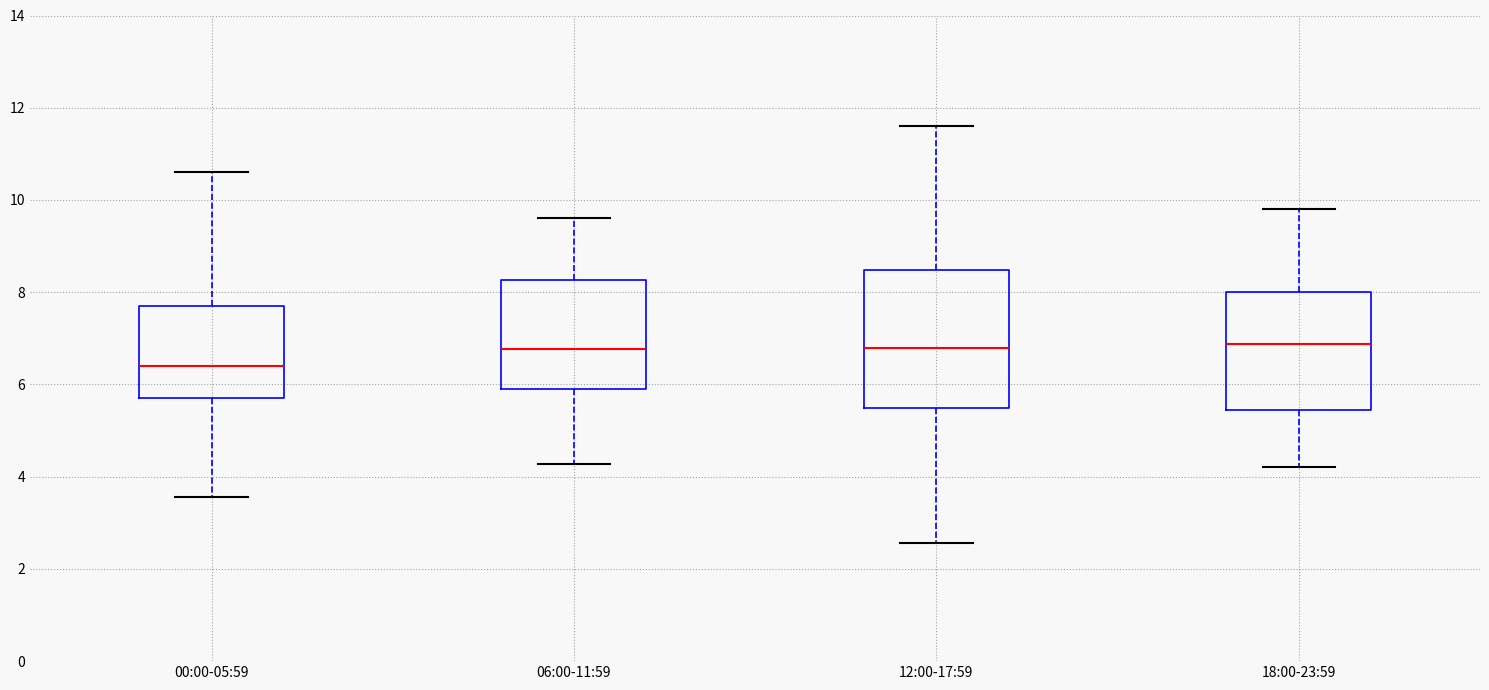

Reading left to right, read every box against the y-axis: the position of its median line, the range the box covers, and the ends of its whiskers. The values are not printed on the chart, so give them approximately, as read against the axis.

00:00-05:59: median 6.4, box 5.8 to 7.8, whiskers 3.6 to 10.6
06:00-11:59: median 6.8, box 5.8 to 8.2, whiskers 4.2 to 9.6
12:00-17:59: median 6.8, box 5.4 to 8.4, whiskers 2.6 to 11.6
18:00-23:59: median 6.8, box 5.4 to 8.0, whiskers 4.2 to 9.8